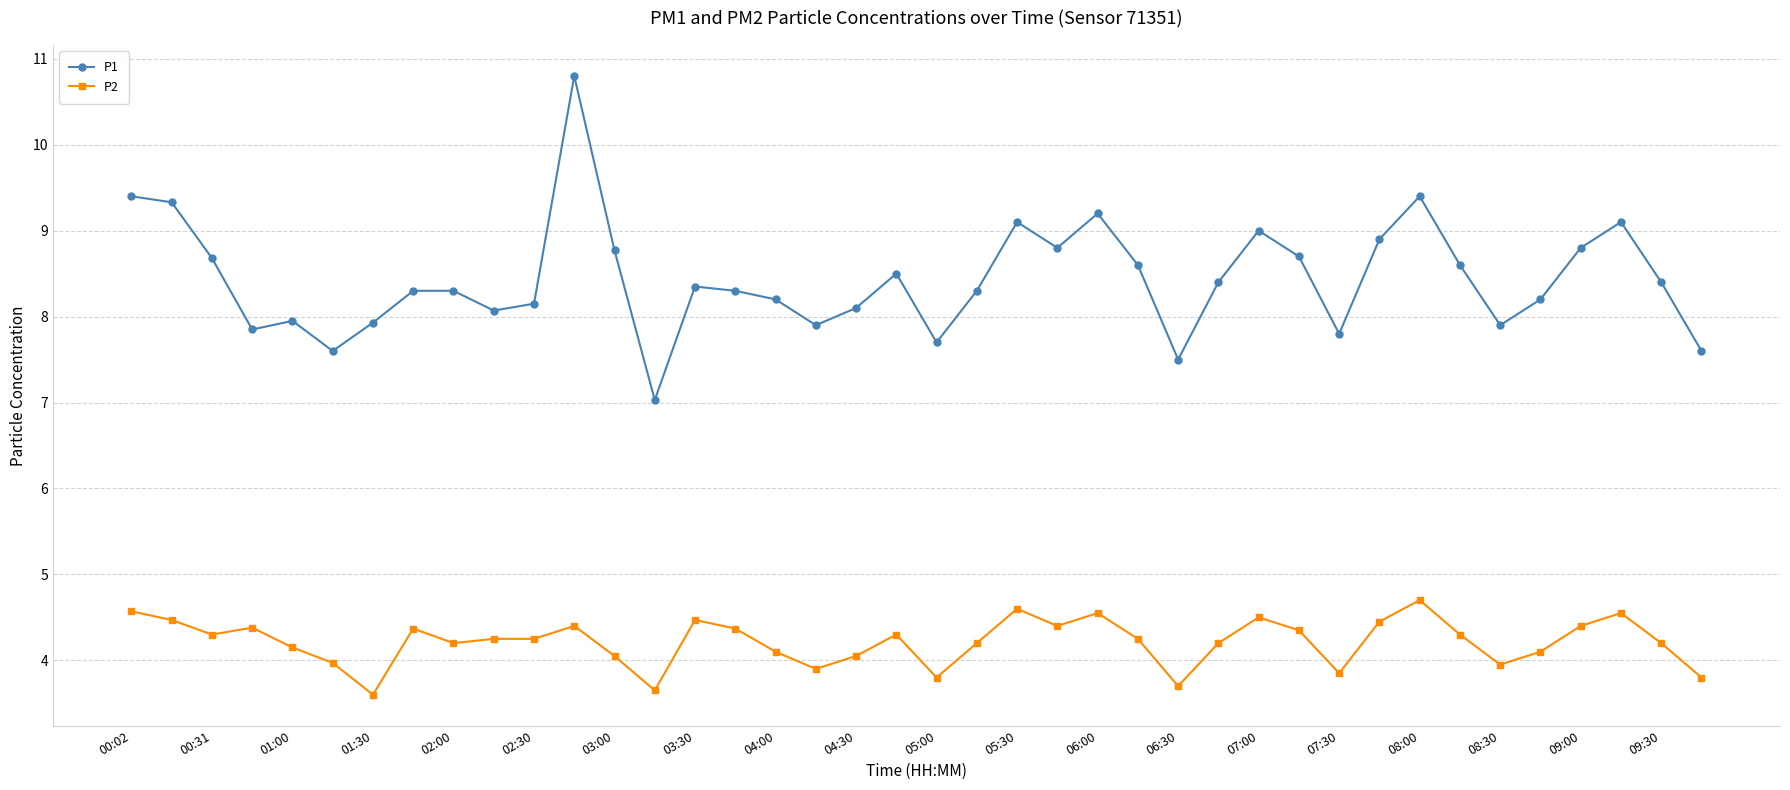

Which series has the largest range (max minus min)?

P1